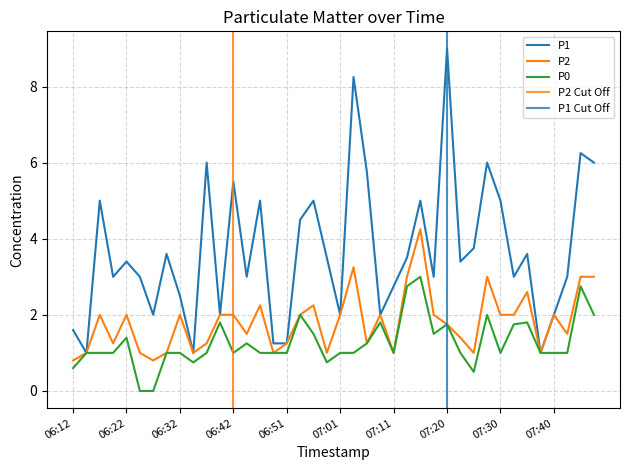

Is it true that P0 equals 1.0 at 06:51?

True